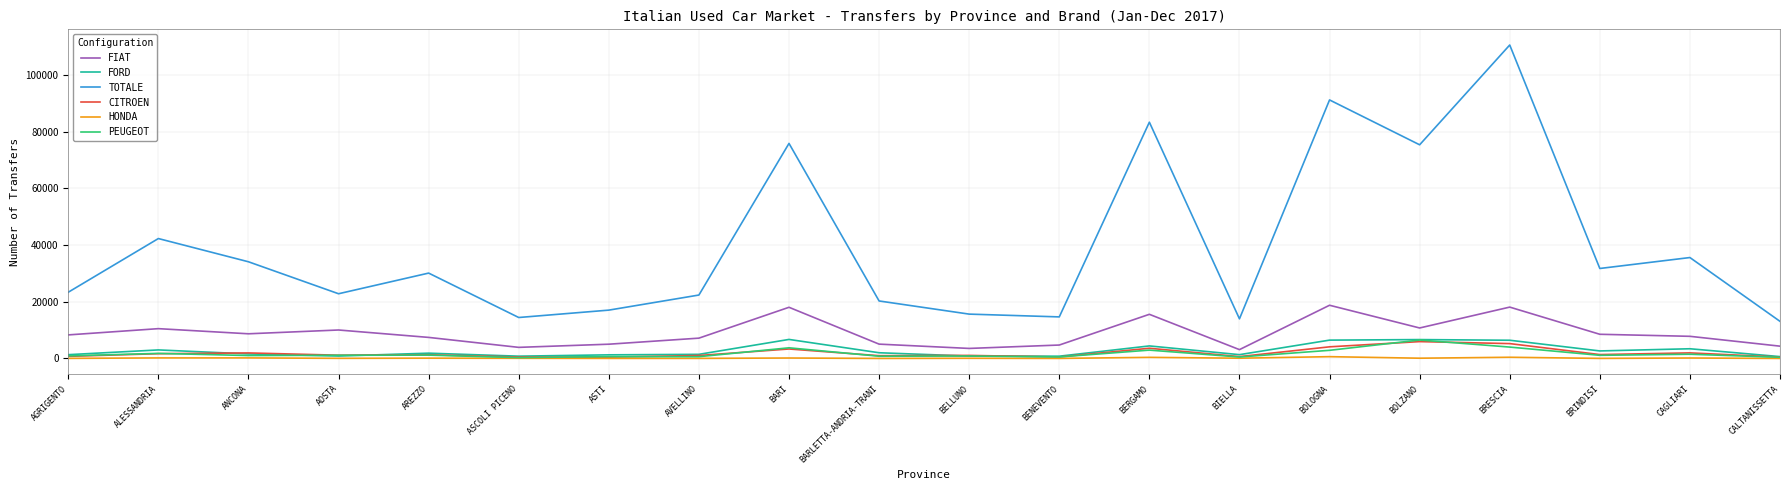

At which category does TOTALE reach its first local peak?

ALESSANDRIA